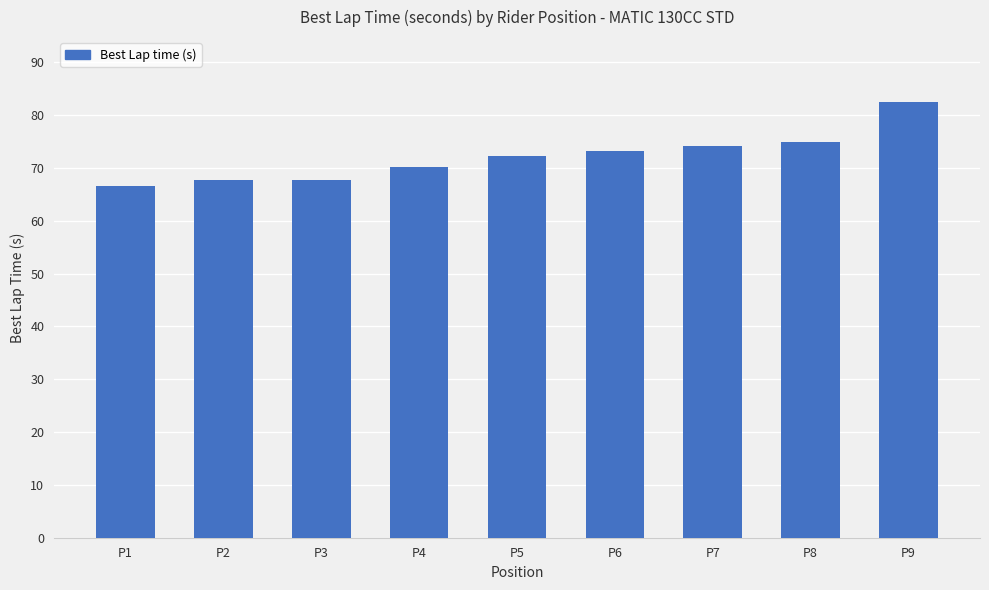

Is it true that the value at P1 is 66.6?

True